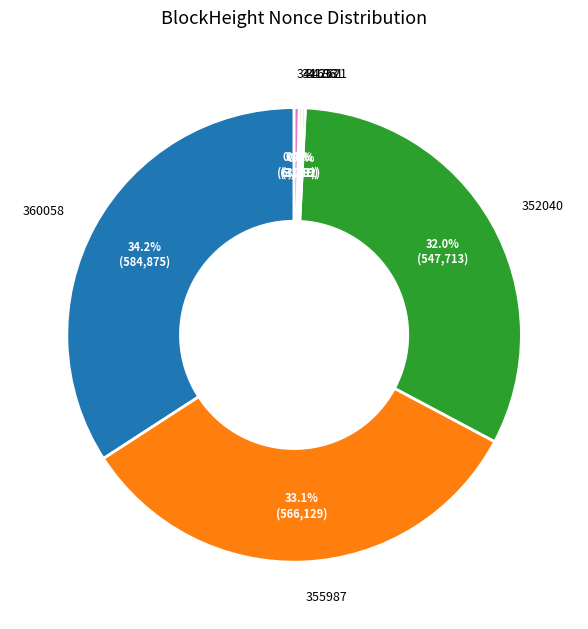

Which category has the biggest portion of the pie?

360058